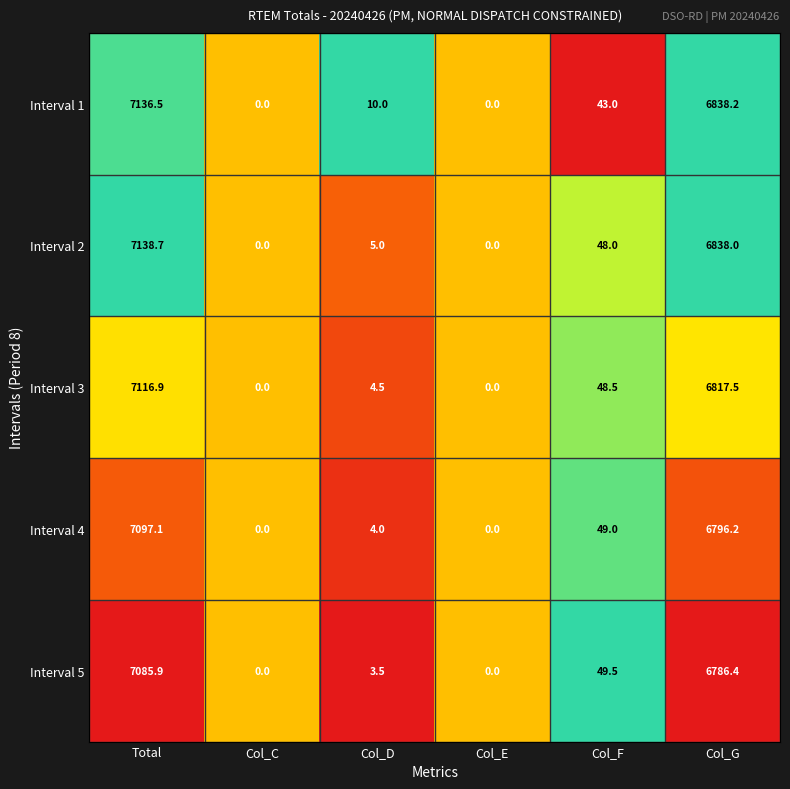

Which category has the highest value across all series?

Total